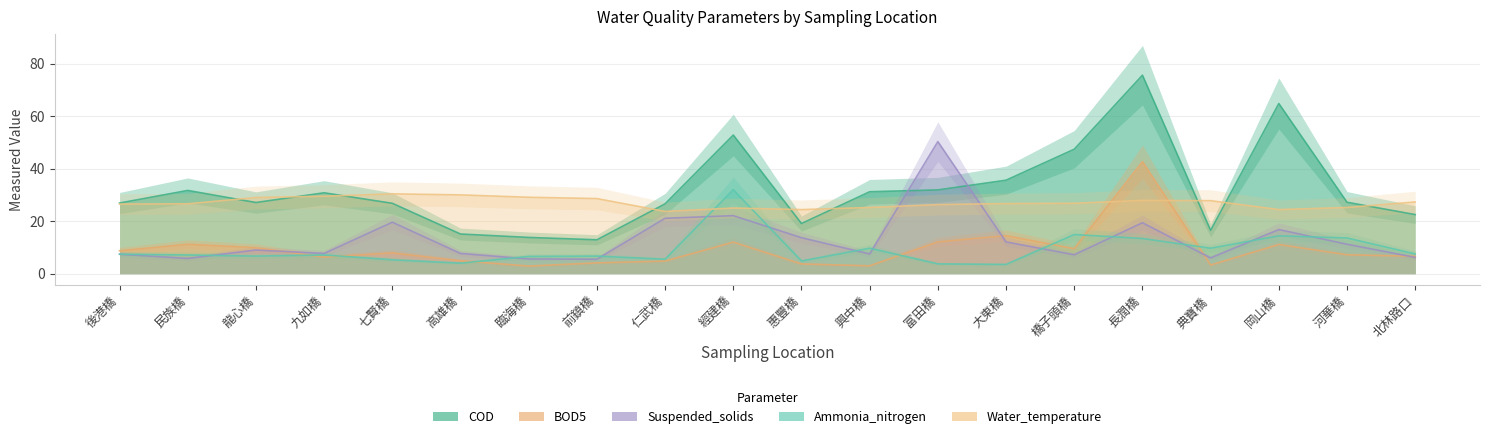

Which series has the widest spread of values?

COD